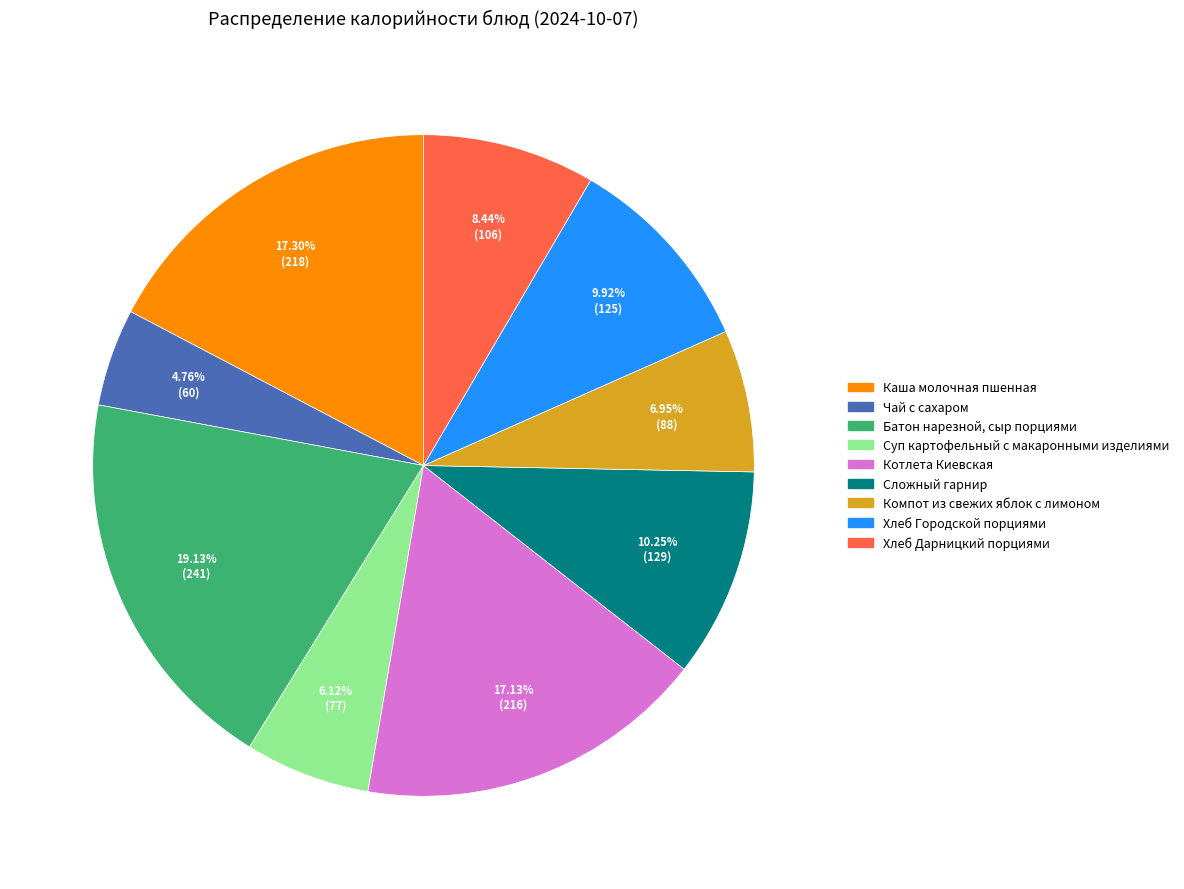

Which slice is the smallest?

Чай с сахаром